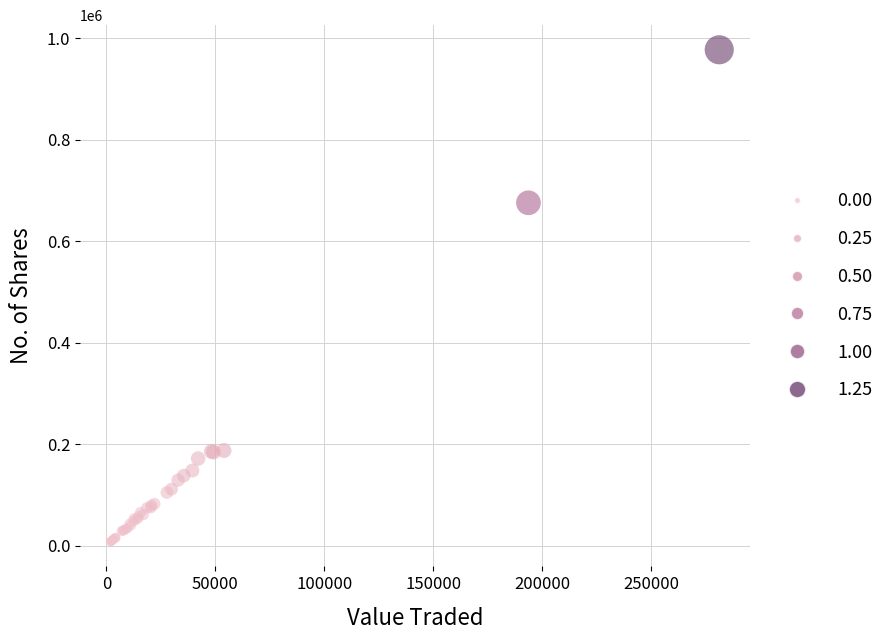

What Y value in the scatter plot is closest to 492557?

675899